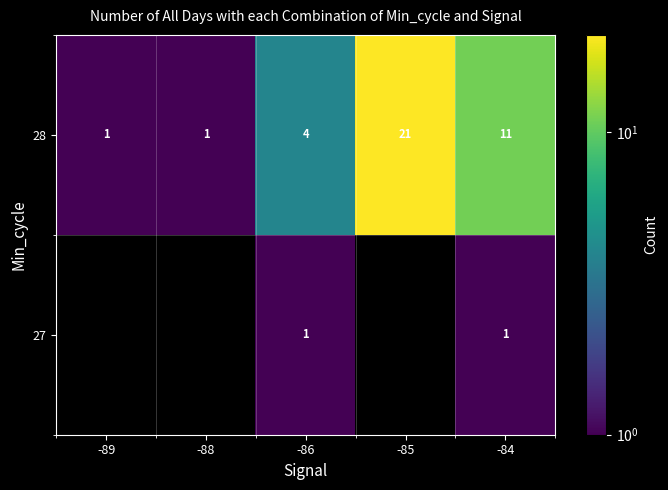

The value of 27 at -84 is 0.6. True or false?

False